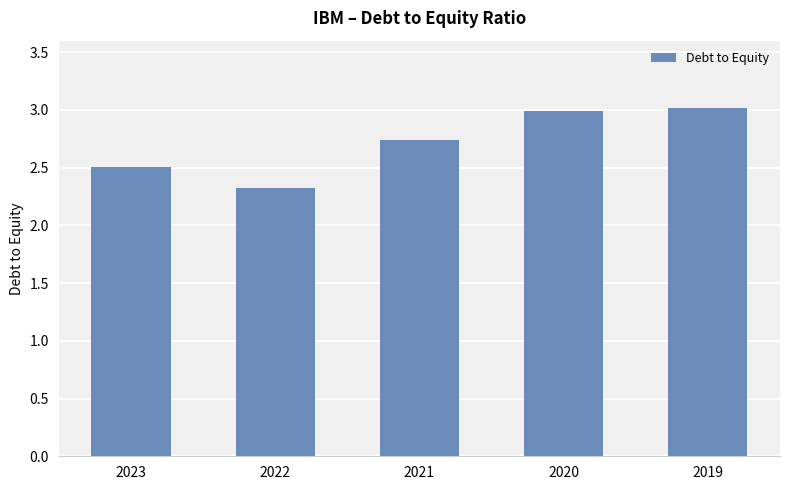

Does the chart contain any negative values?

No